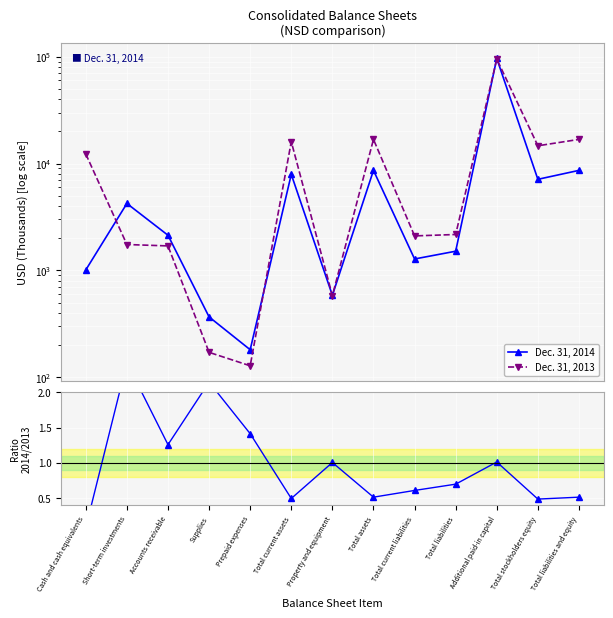

True or false: Dec. 31, 2014 has a value of 49844.1 at Additional paid-in capital.

False